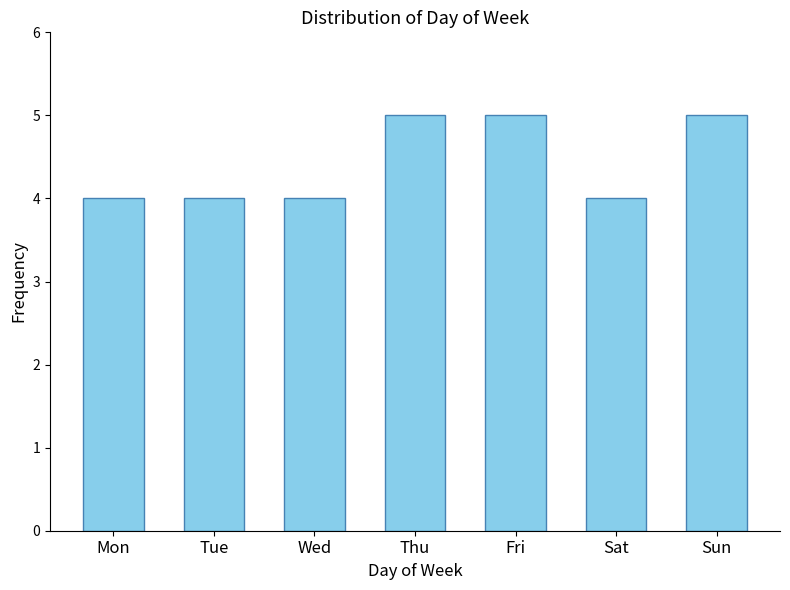

What is the average value?

4